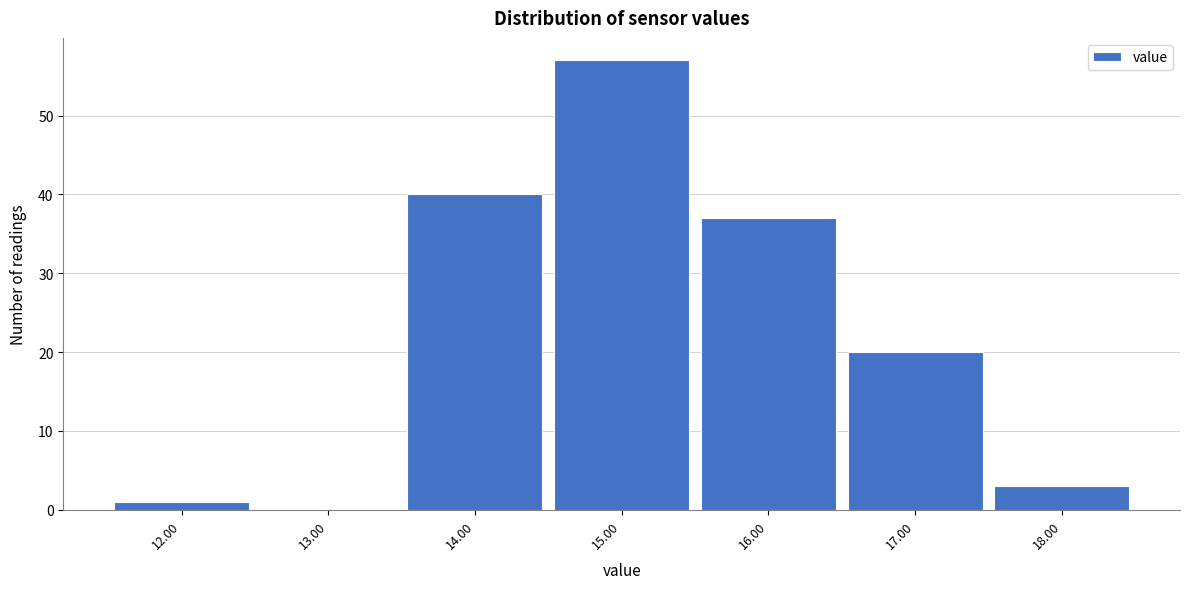

Reading left to right, list all the values displayed in this chart.

12.00=1	13.00=0	14.00=40	15.00=57	16.00=37	17.00=20	18.00=3